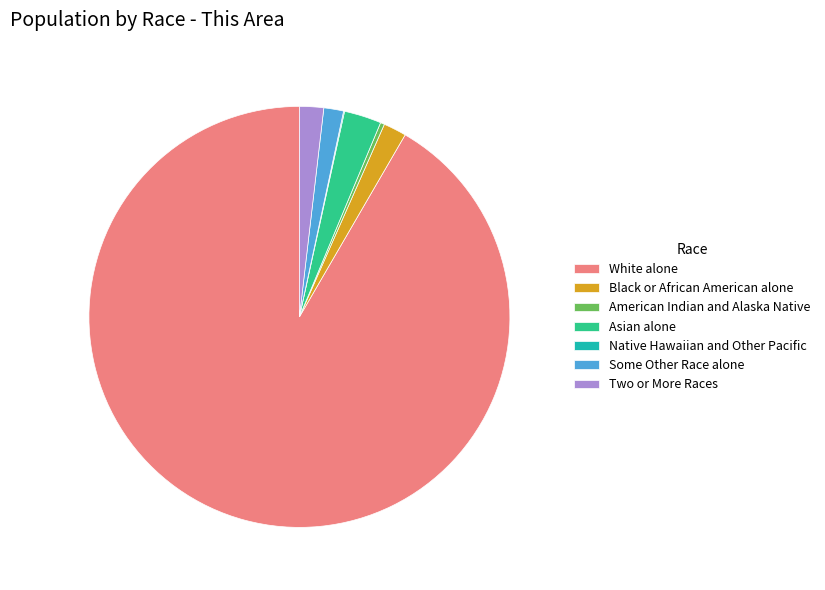

Which slice is the largest?

White alone